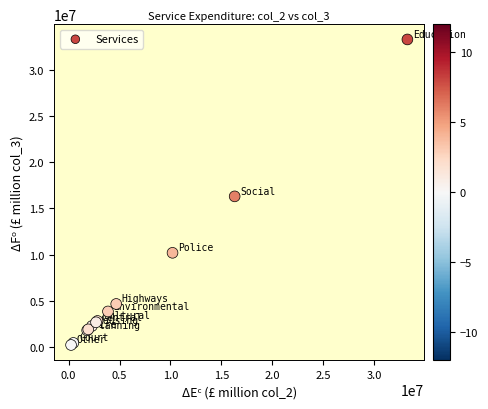

What Y value in the scatter plot is closest to 16759177?

16309266